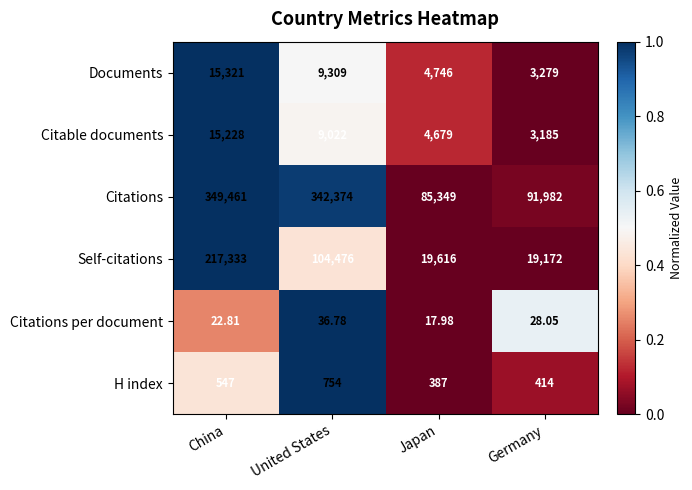

Which label corresponds to the largest value in the chart?

China